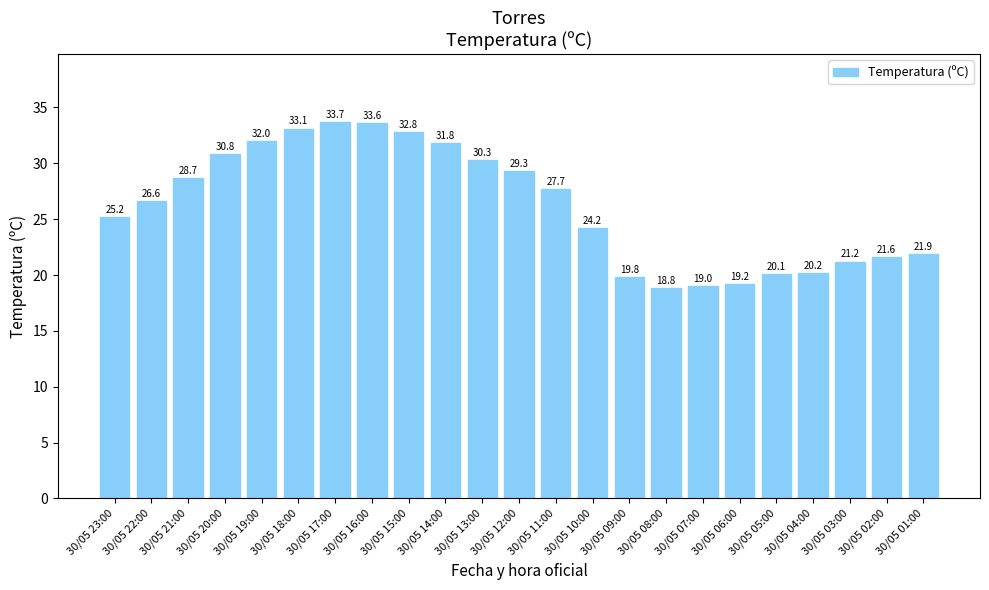

What is the label of the 3rd bar from the right?

30/05 03:00